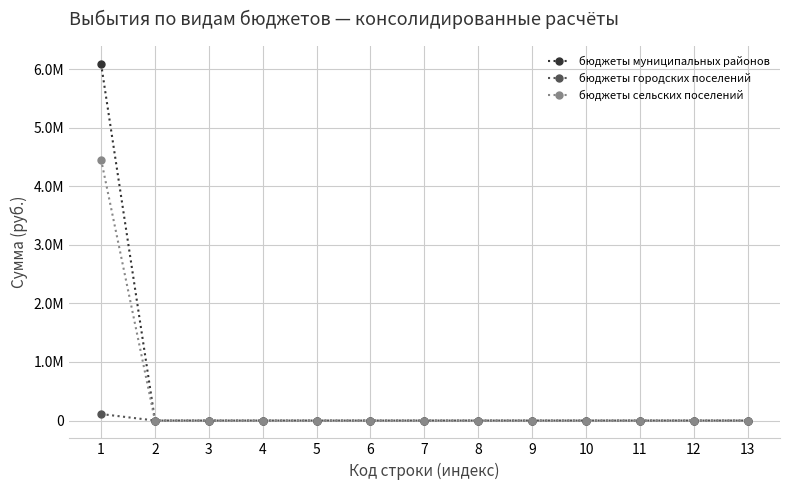

List the series in order of their peak value, highest first.

бюджеты муниципальных районов, бюджеты сельских поселений, бюджеты городских поселений